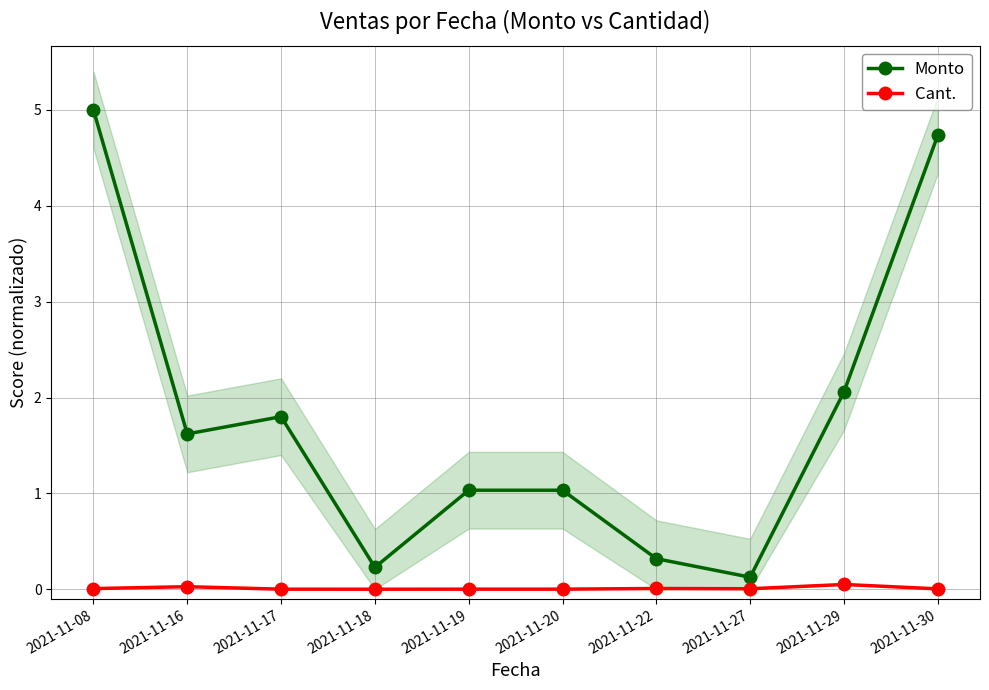

Between 2021-11-20 and 2021-11-27, which series saw the biggest shift?

Monto